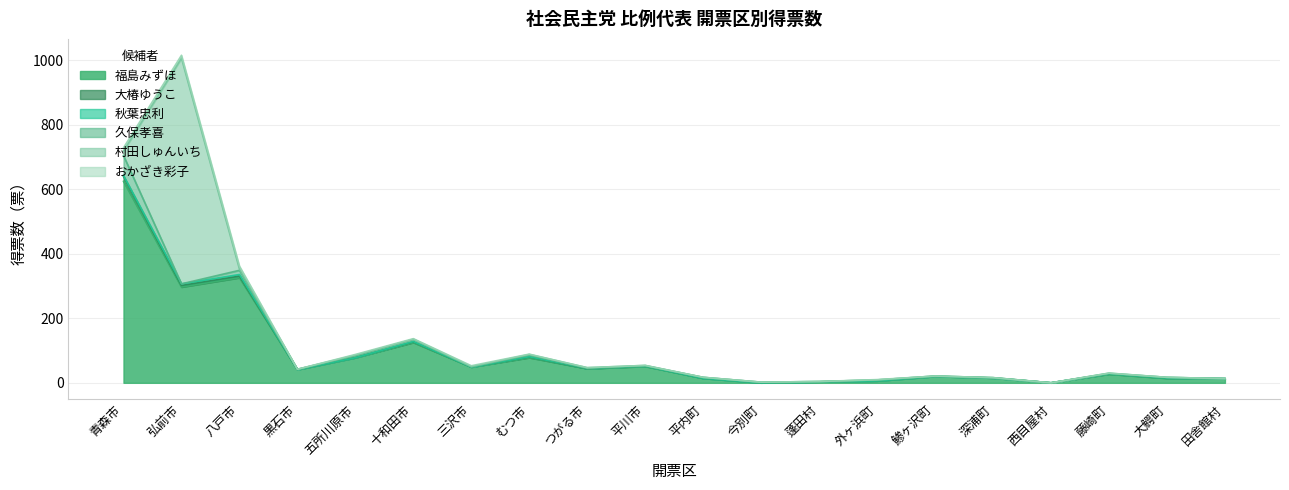

Which category has the highest value in the 福島みずほ series?

青森市